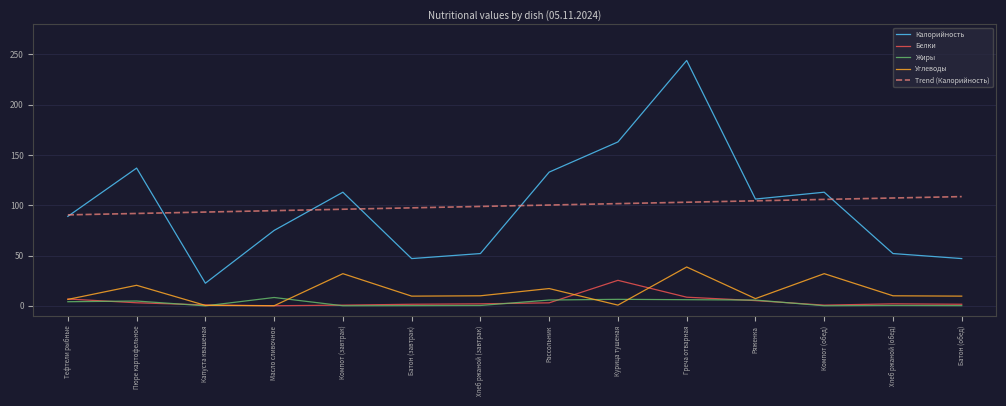

What is the maximum value shown in the chart?

244.0